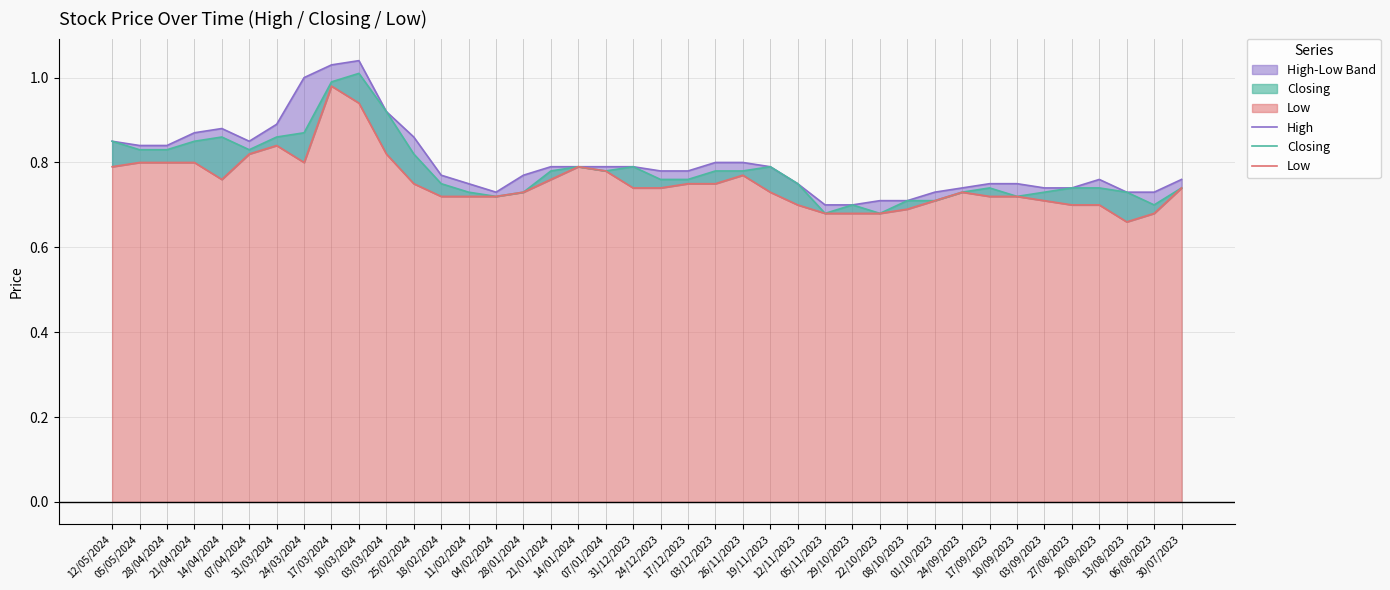

True or false: Low and Closing intersect in this chart.

False